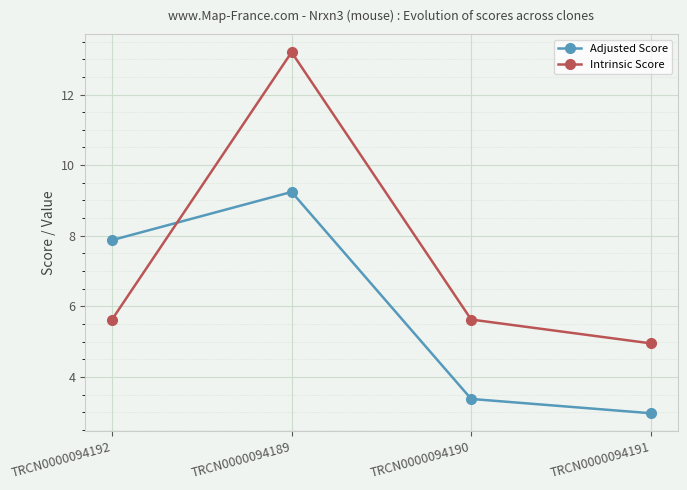

List the series in order of their peak value, highest first.

Intrinsic Score, Adjusted Score